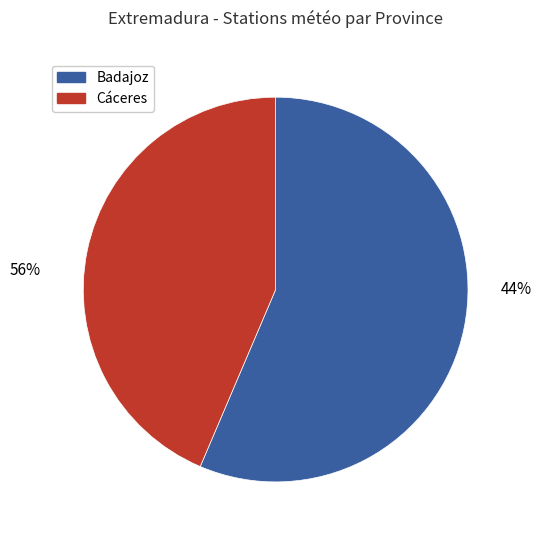

What is the change in value from Badajoz to Cáceres?

-5